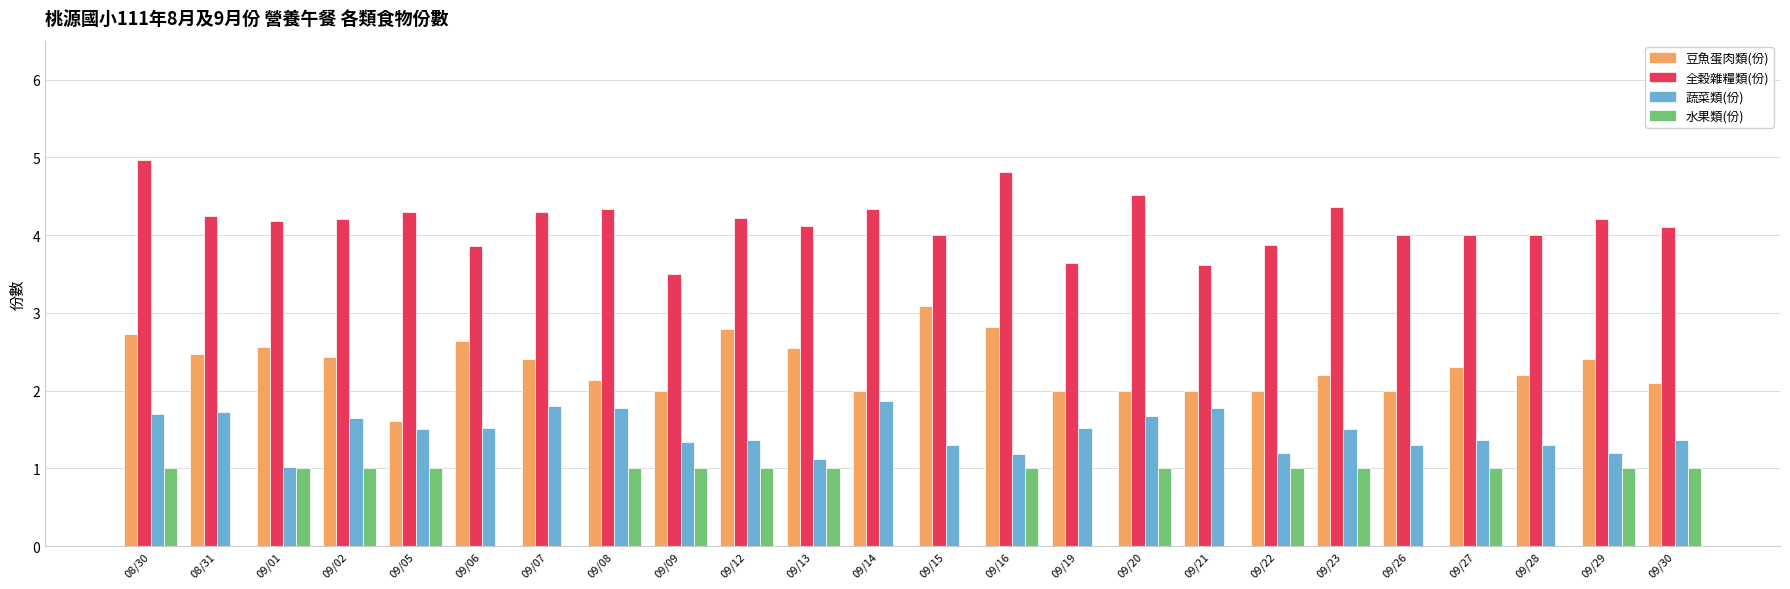

Between 09/08 and 09/19, which series saw the biggest shift?

水果類(份)